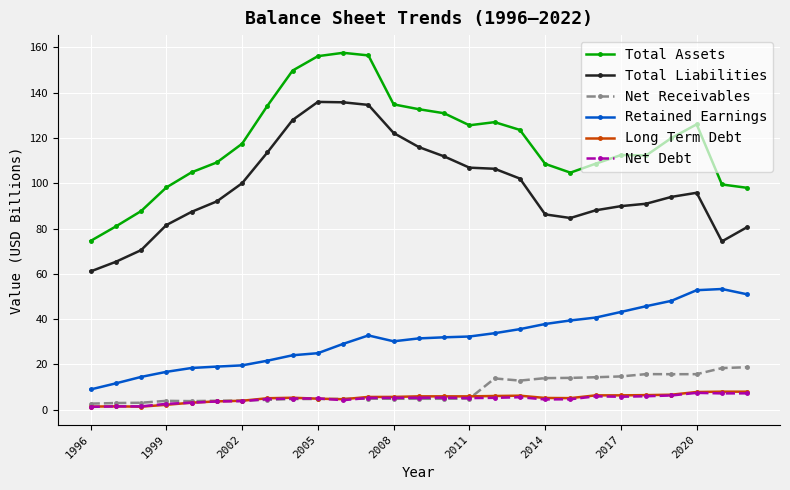

True or false: Total Assets and Total Liabilities intersect in this chart.

False